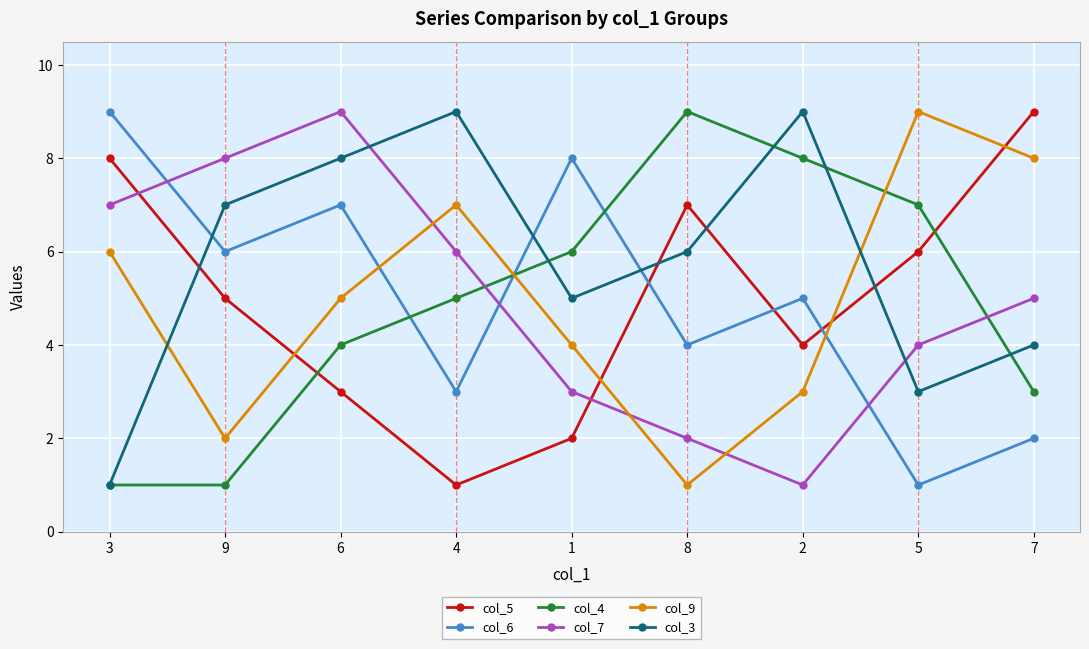

What is the label of the 9th point from the right?

3